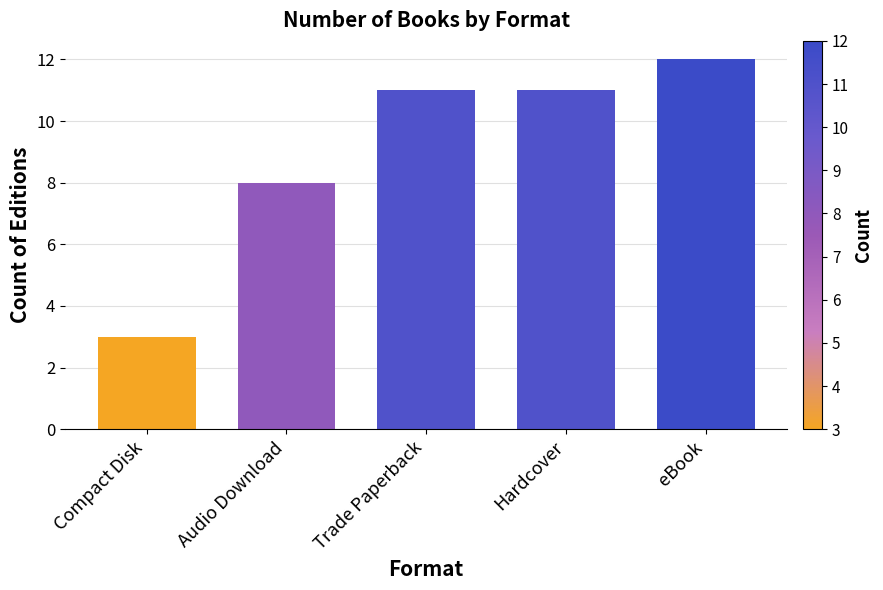

How many distinct data groups are displayed?

1